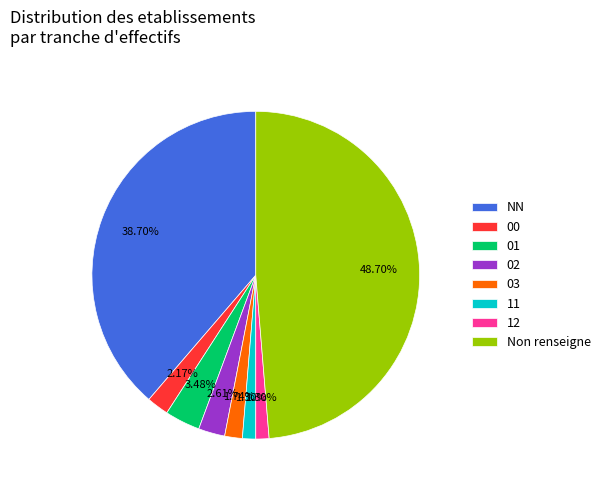

What percentage is the 12 slice, to the nearest percent?

1%